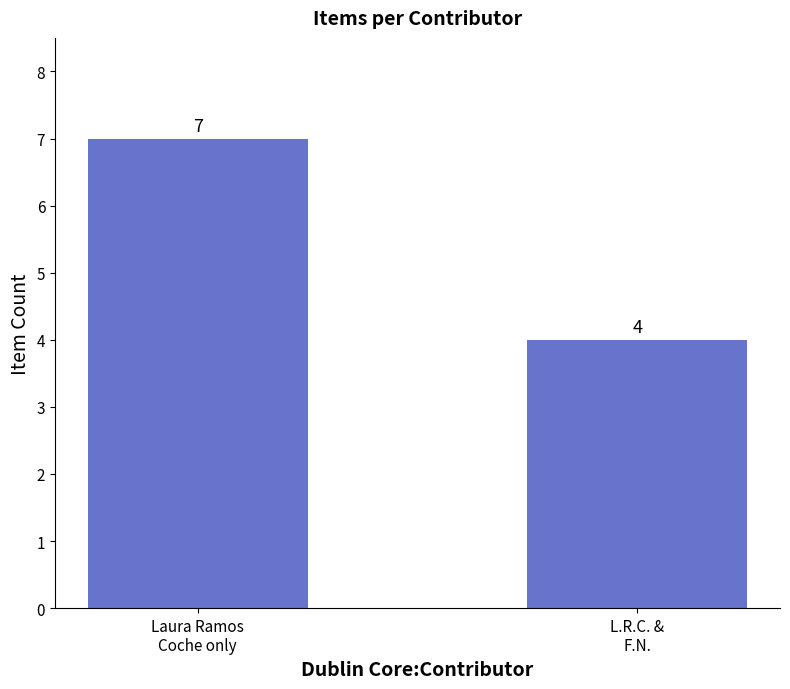

Which category has the lowest value across all series?

L.R.C. &
F.N.